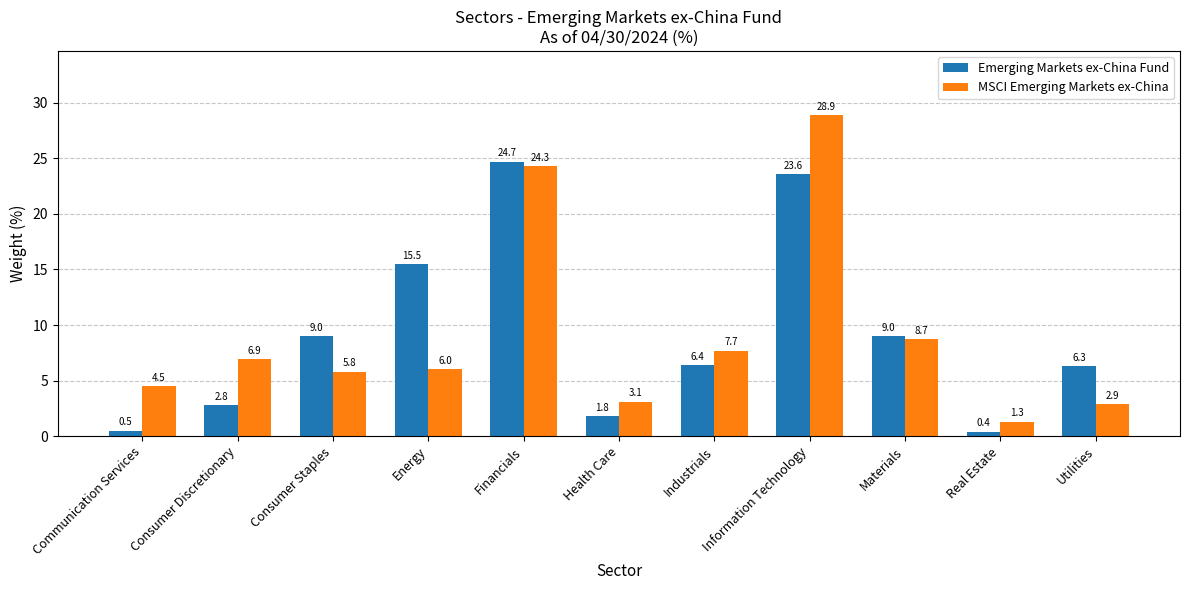

Rank the series by their maximum value, from lowest to highest.

Emerging Markets ex-China Fund, MSCI Emerging Markets ex-China